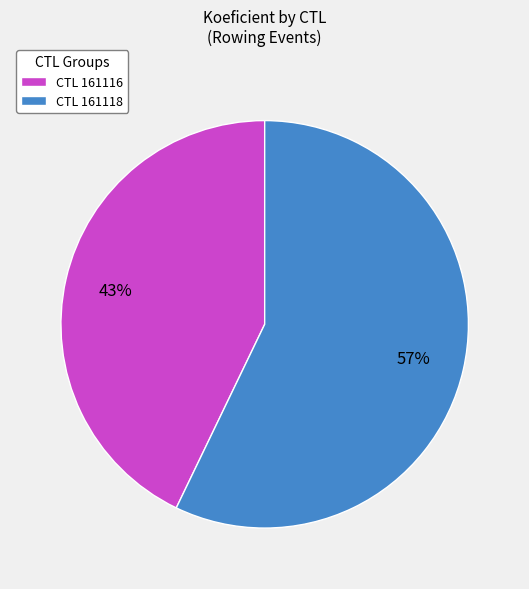

Combined, do CTL 161118 and CTL 161116 account for over 50%?

Yes